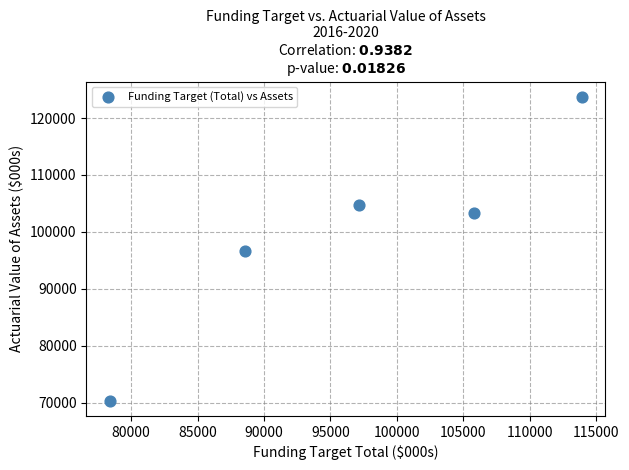

What is the average Y value?

99774